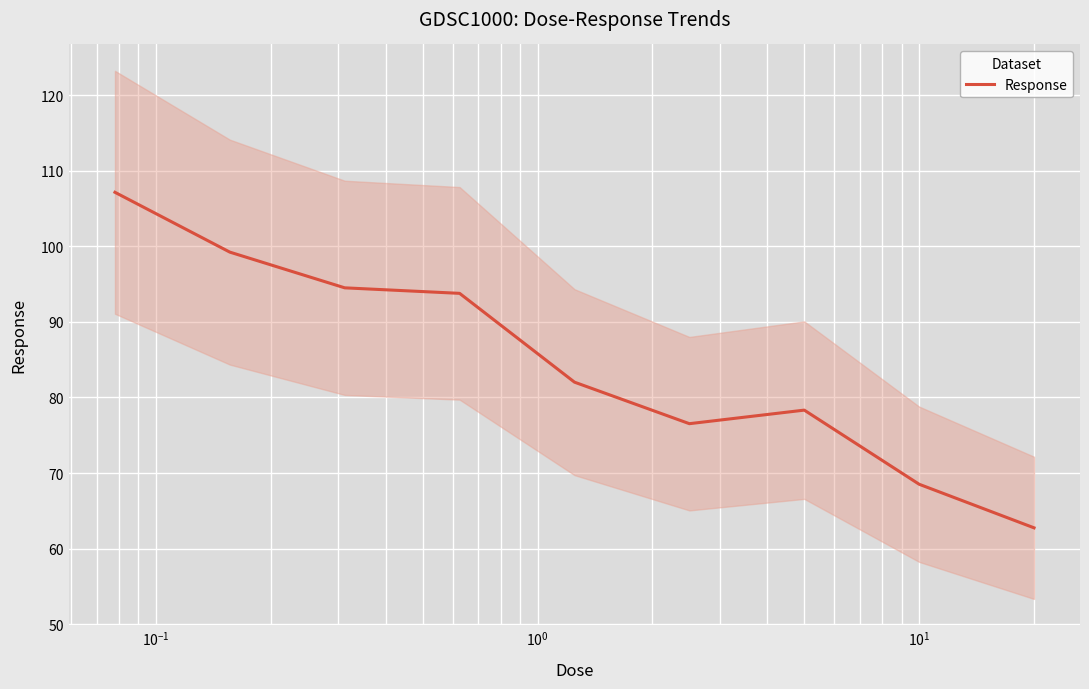

How many values are below 82?

4